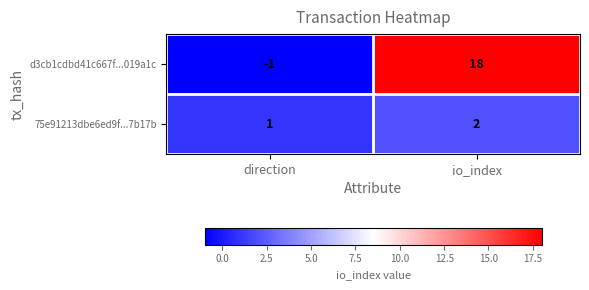

Where is d3cb1cdbd41c667f...019a1c nearest to the value 8?

direction